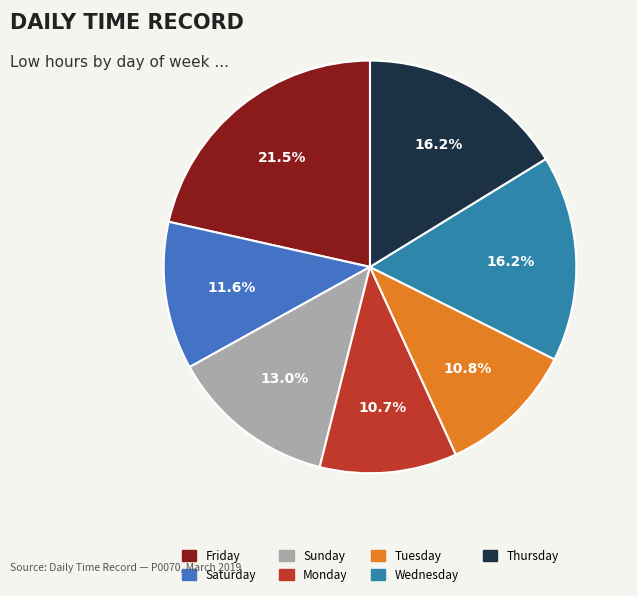

How many segments does this pie chart have?

7